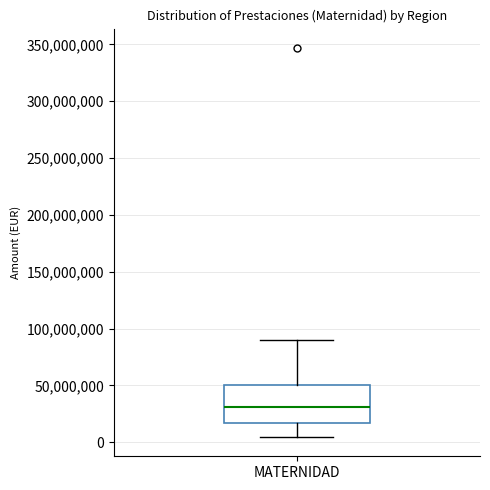

Where is the lower edge of the box for MATERNIDAD on the y-axis? The values are not printed on the chart, so give them approximately, as read against the axis.

15000000